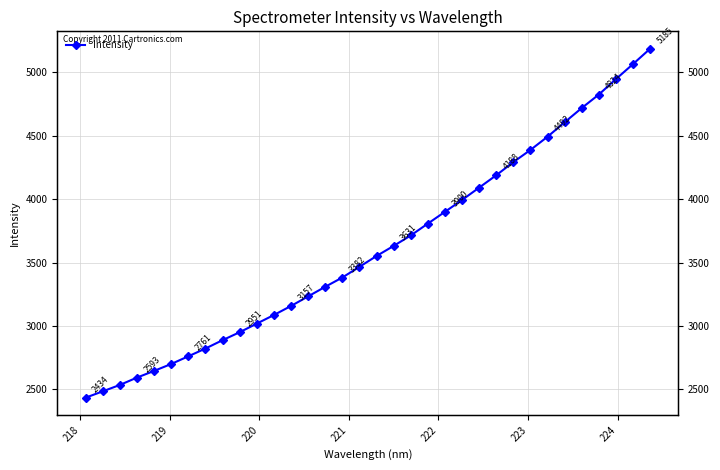

How many distinct data groups are displayed?

1